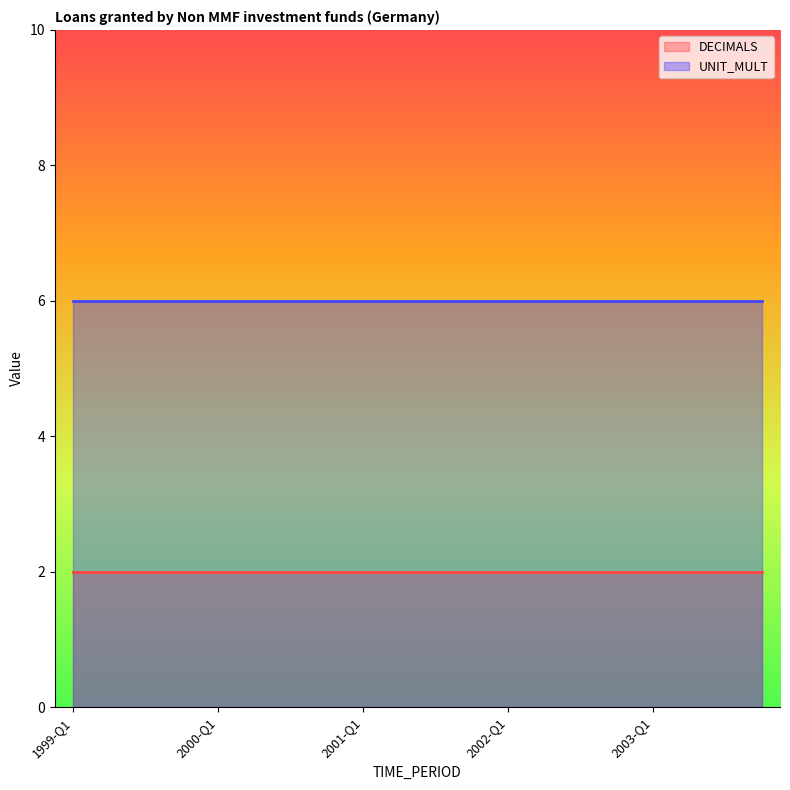

What is the label of the 7th point from the right?

2002-Q2